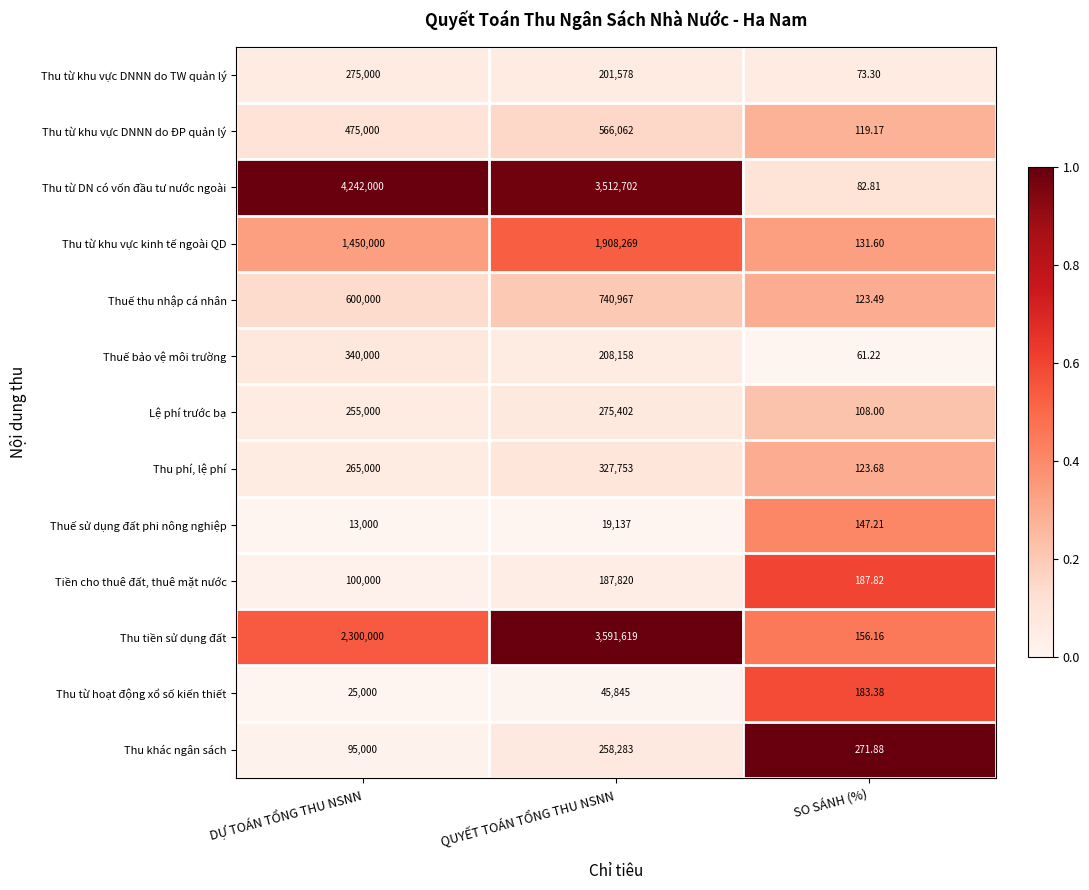

Is the value of Thu tiền sử dụng đất at QUYẾT TOÁN TỔNG THU NSNN greater than the value of Thu từ hoạt động xổ số kiến thiết at QUYẾT TOÁN TỔNG THU NSNN?

Yes